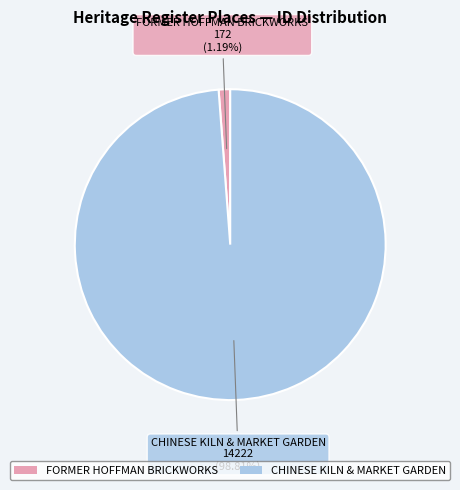

To the nearest percent, what is the average slice percentage?

50%